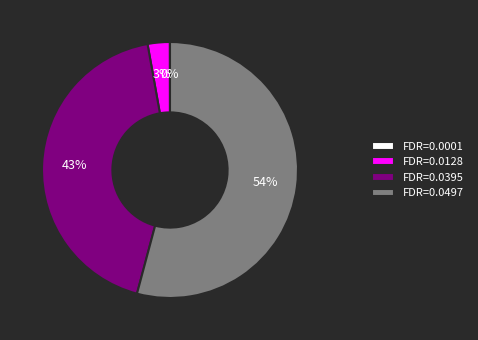

Does FDR=0.0497 account for over 50% of the chart?

Yes